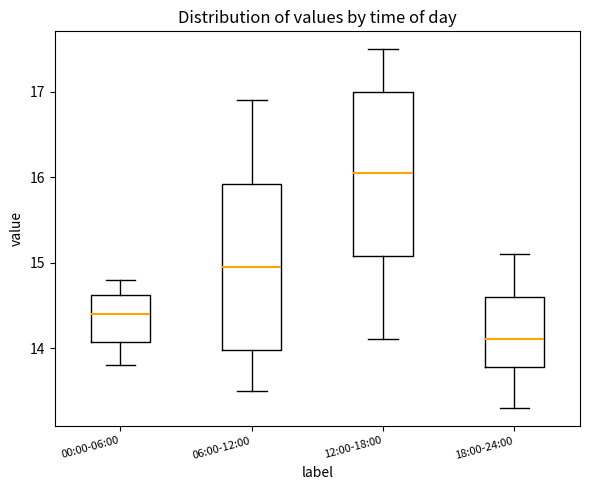

Where does the lower whisker of the box for 06:00-12:00 end on the y-axis? The values are not printed on the chart, so give them approximately, as read against the axis.

13.5